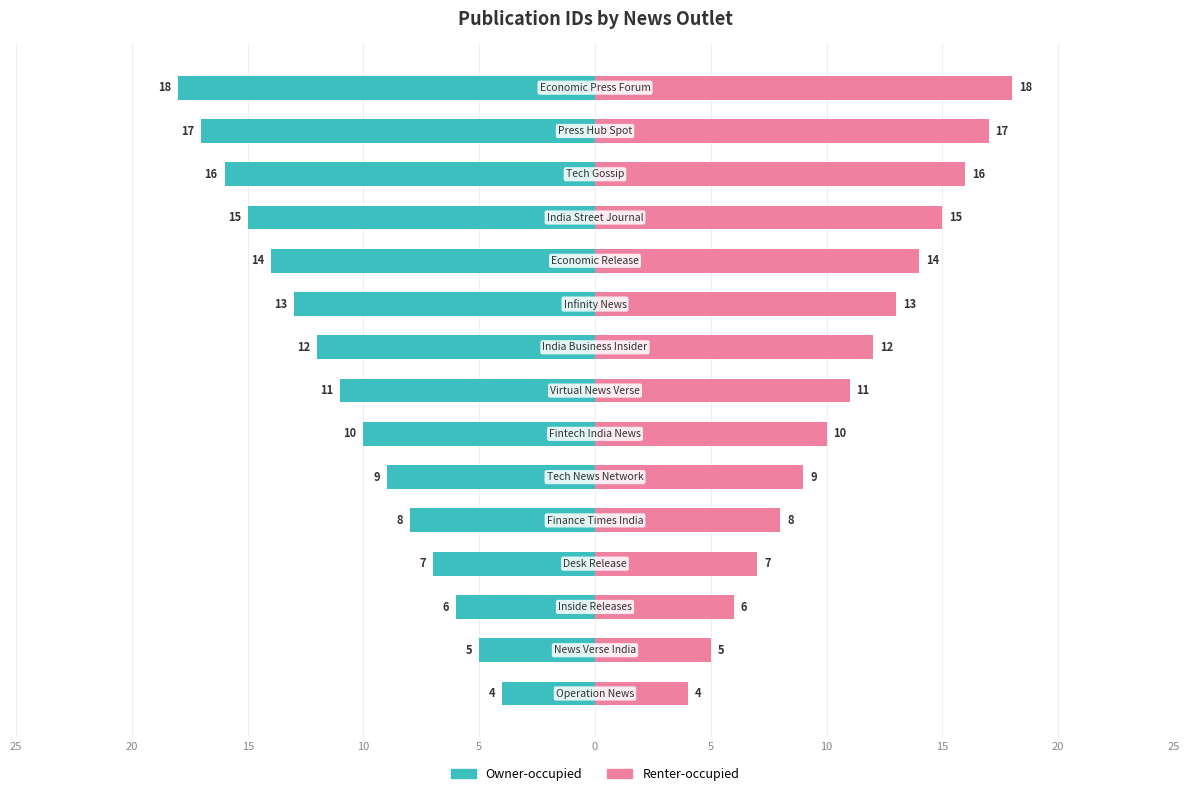

What is the value of the Renter-occupied bar at the 7th from the left?

8